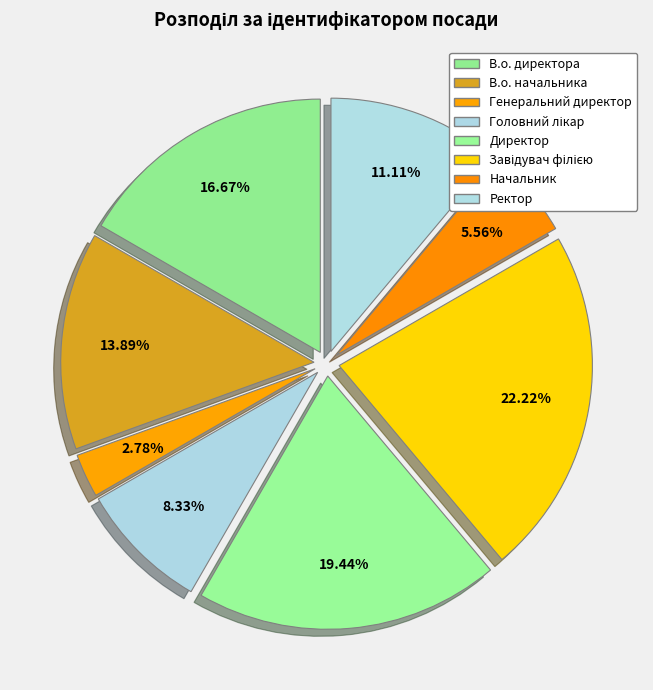

True or false: Ректор accounts for 11% of the total.

True